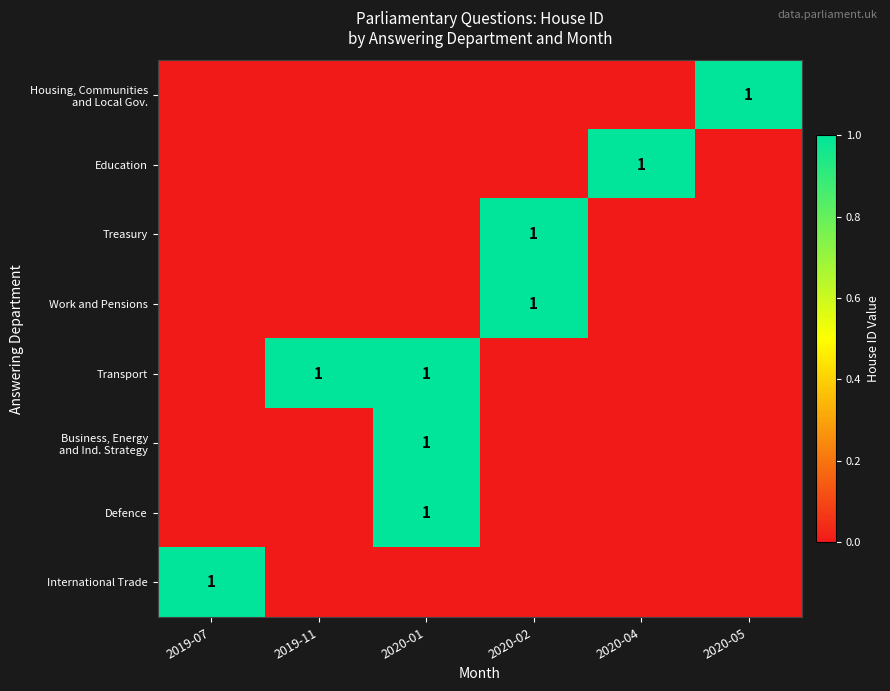

The value of International Trade at 2019-07 is 1. True or false?

True